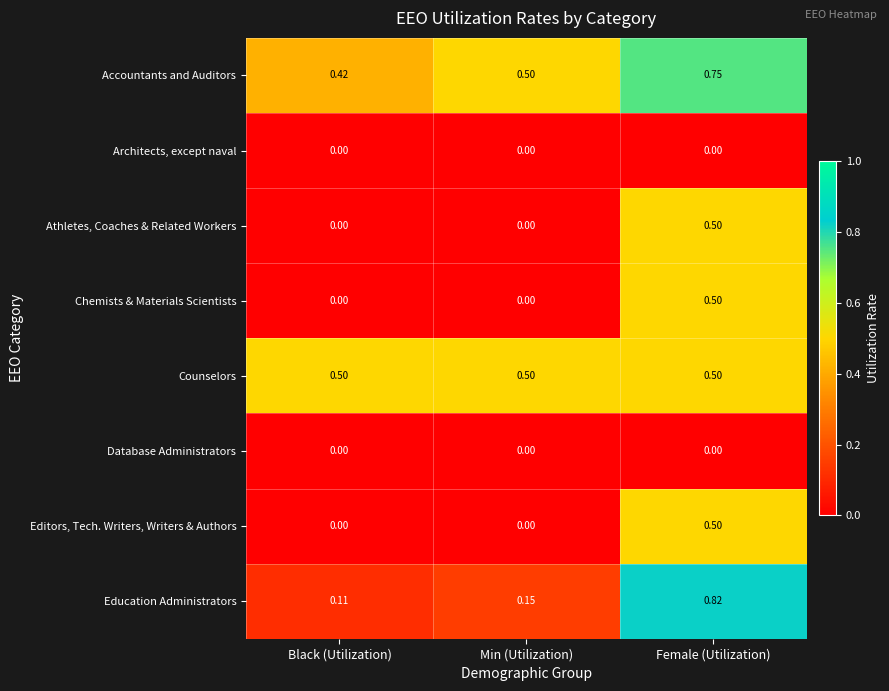

List the labels in order of Education Administrators value, largest first.

Female (Utilization), Min (Utilization), Black (Utilization)